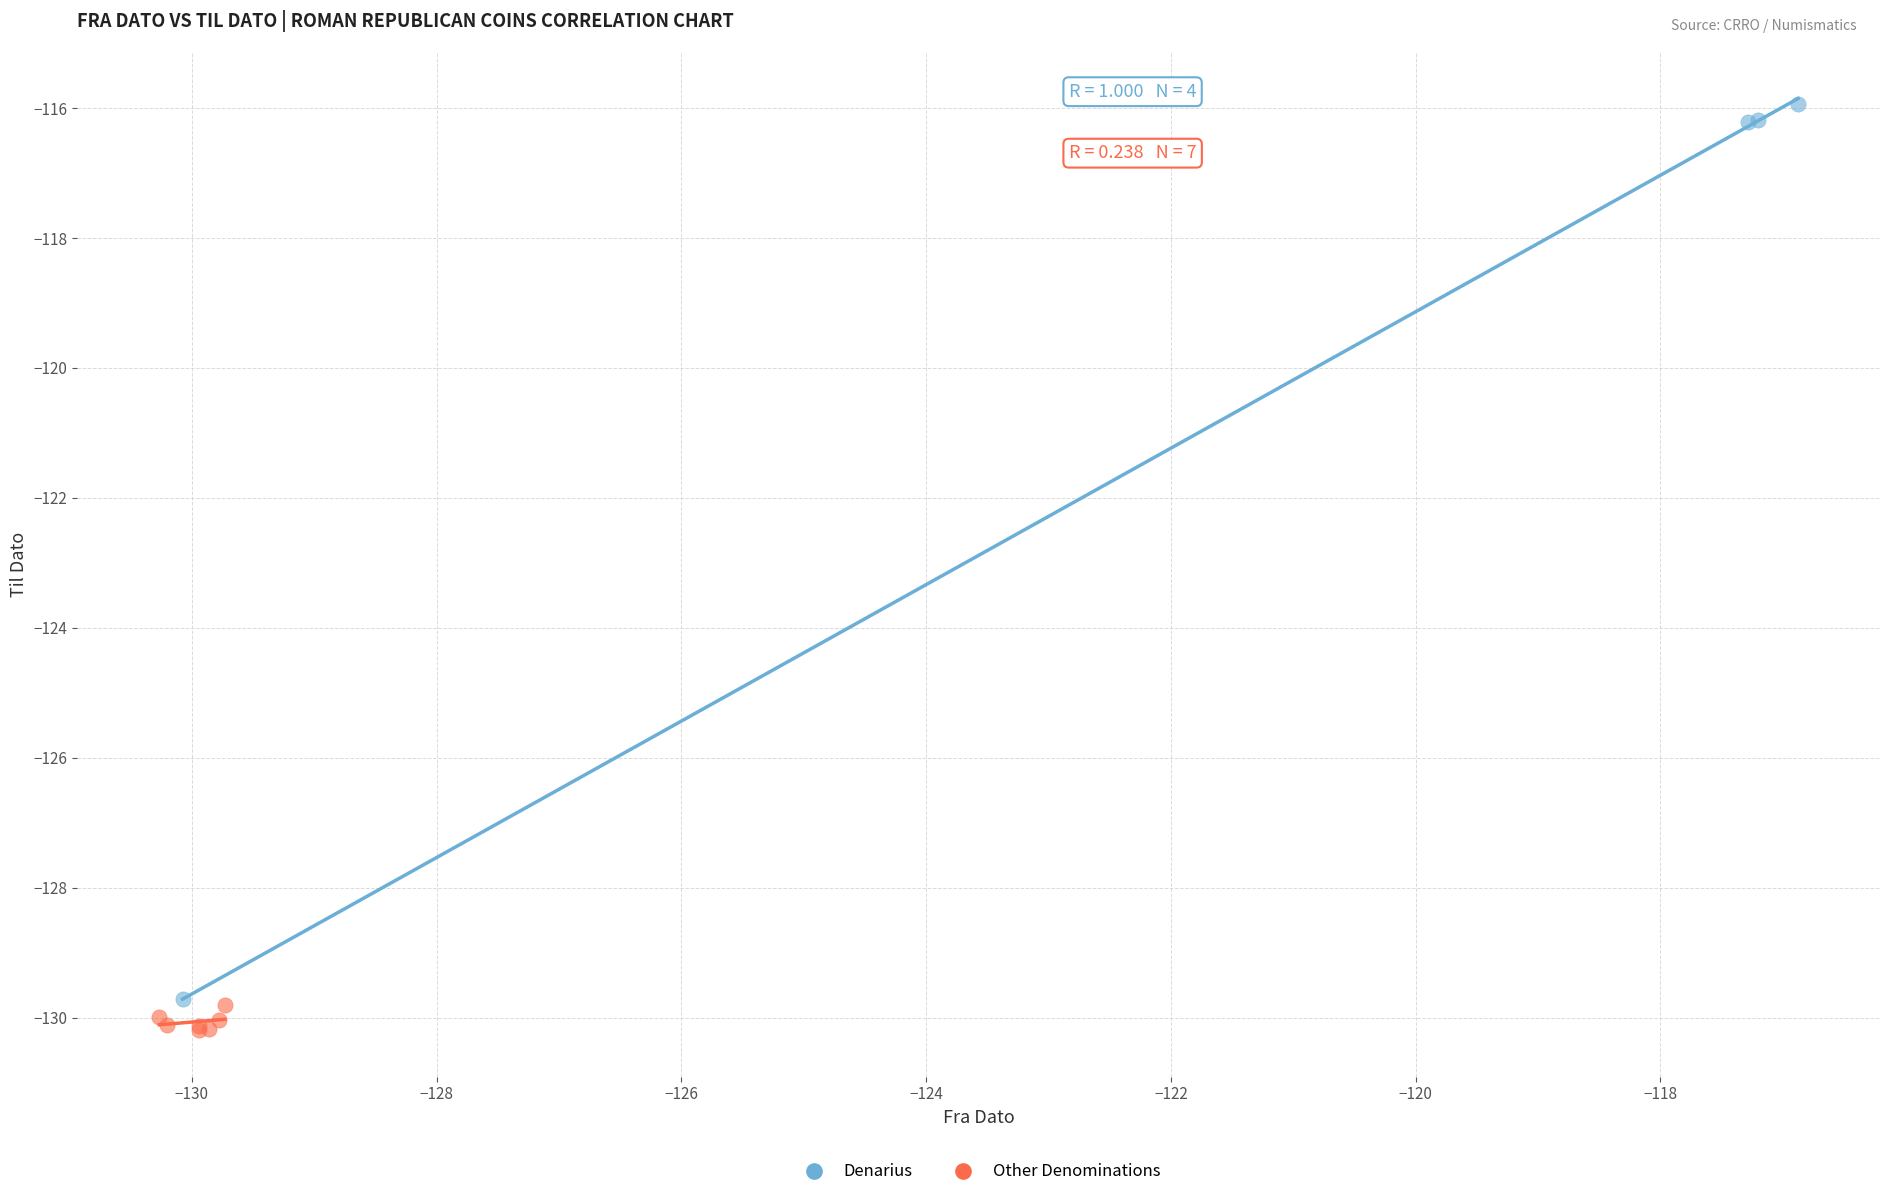

Which series has the largest Y range (max minus min)?

Denarius